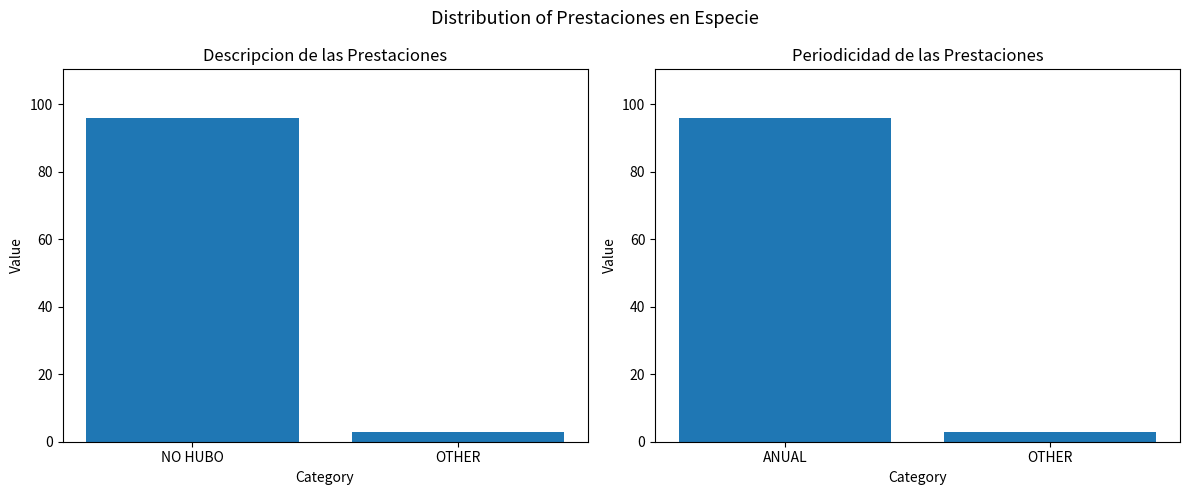

How many groups of bars are there?

2